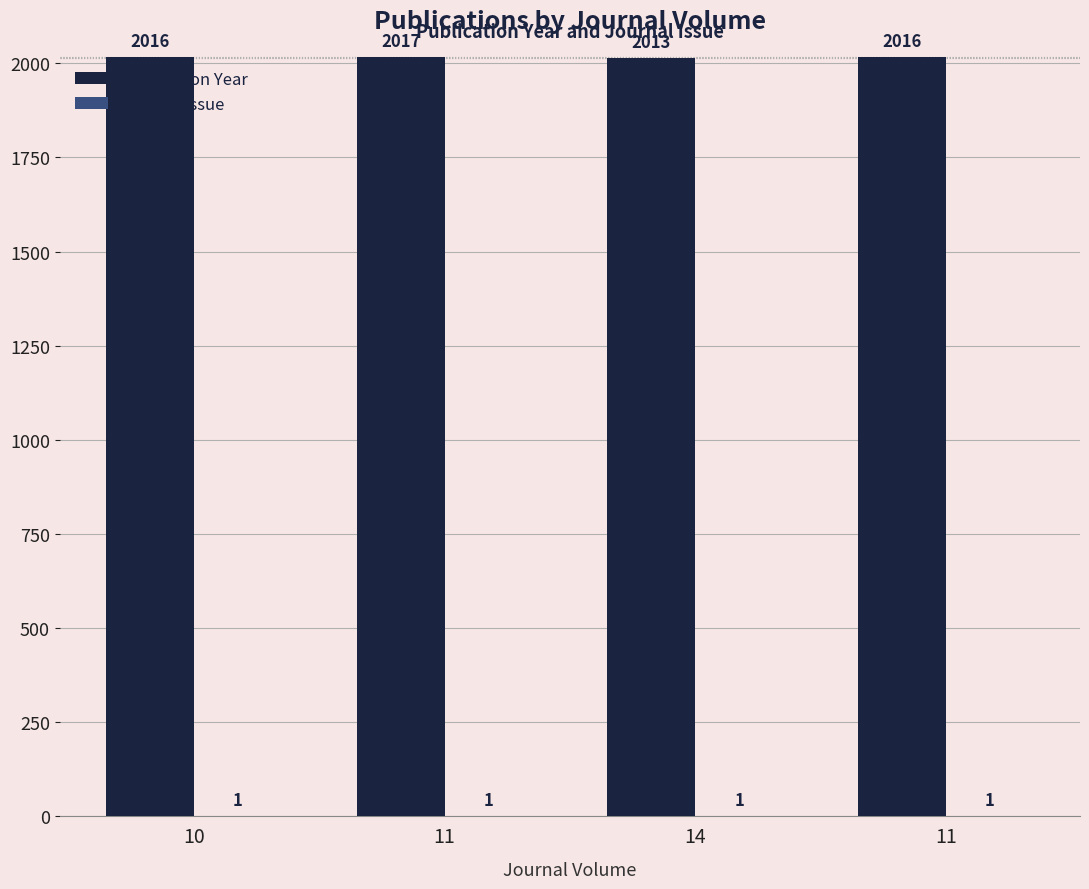

What is the lowest value of the Publication Year series?

2013